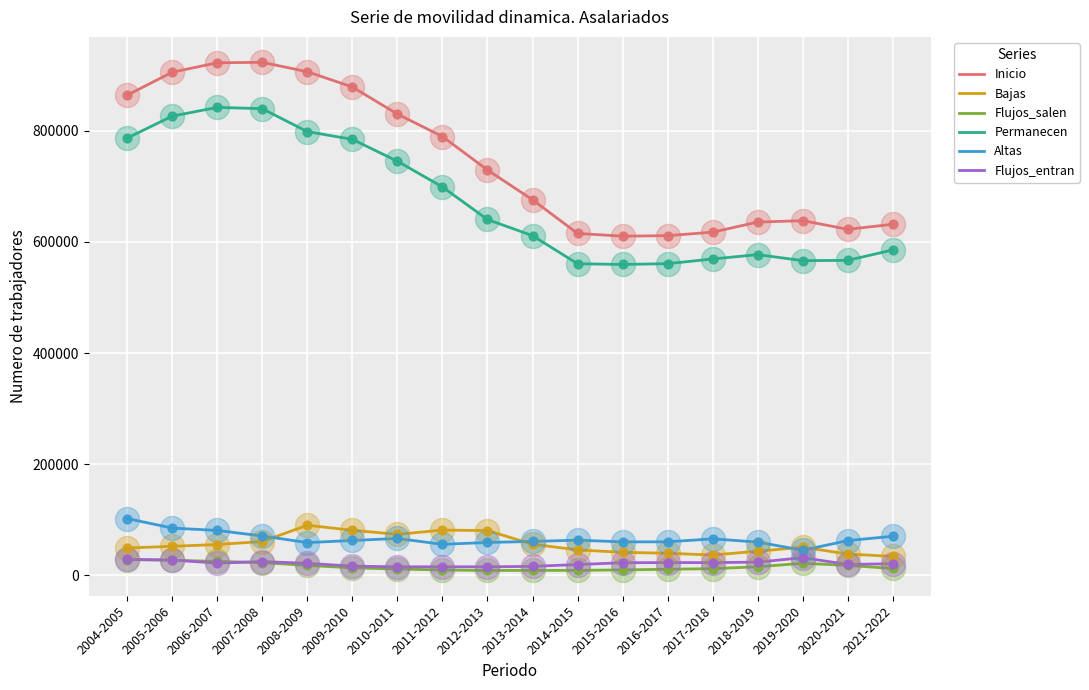

What are all the series names shown in the legend?

Inicio, Bajas, Flujos_salen, Permanecen, Altas, Flujos_entran